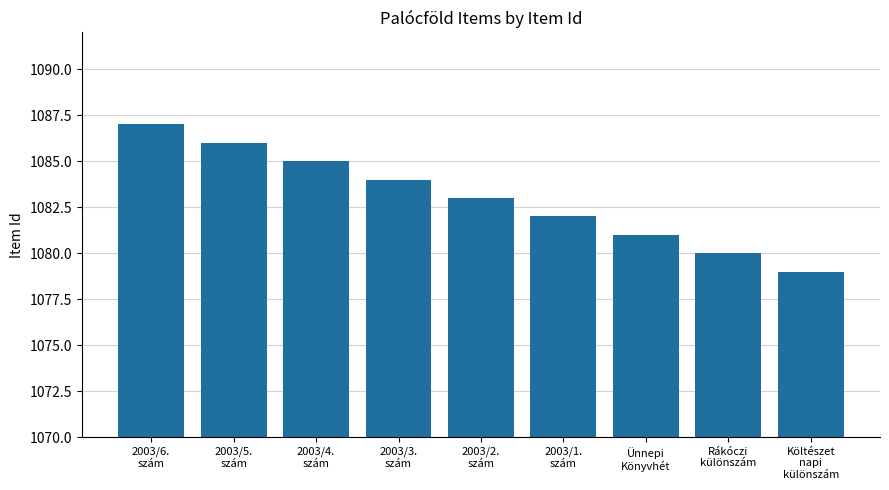

How many distinct data groups are displayed?

1